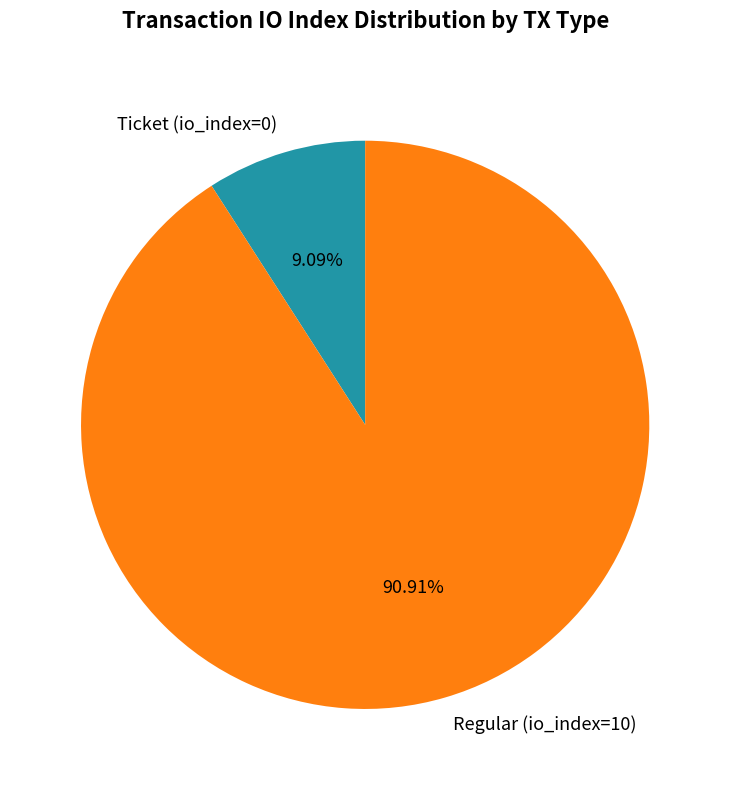

Which slice represents more than half of the pie?

Regular (io_index=10)